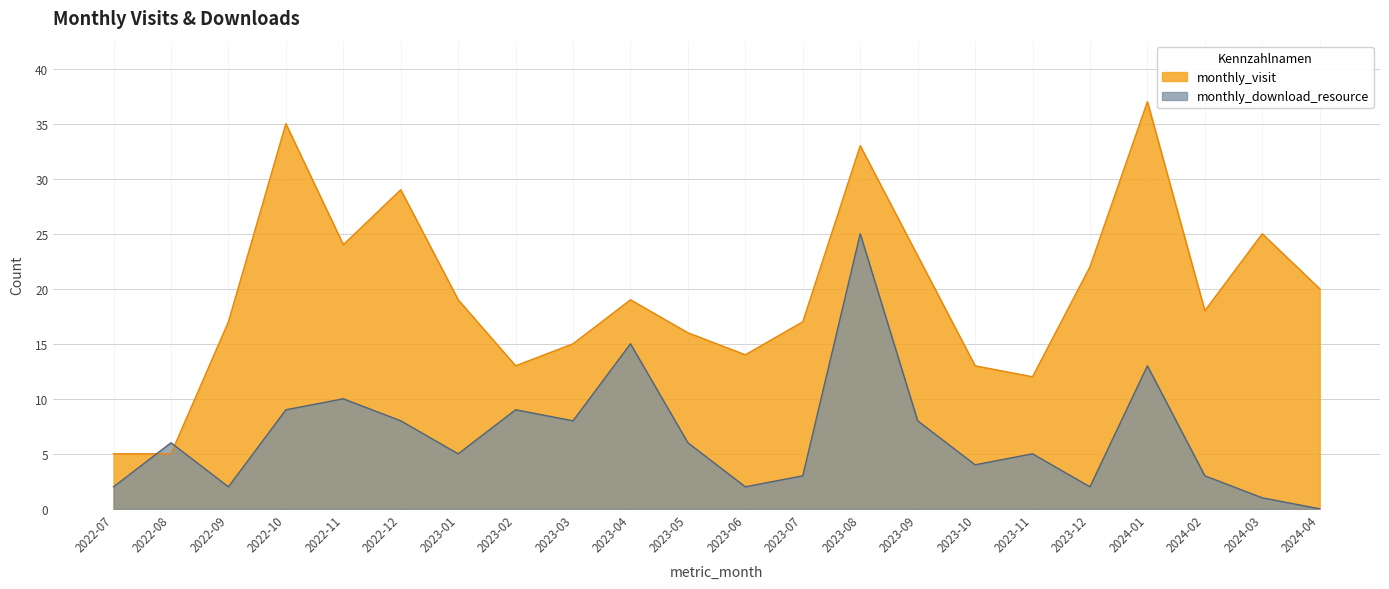

Is the value of monthly_visit at 2024-02 greater than the value of monthly_download_resource at 2023-04?

Yes